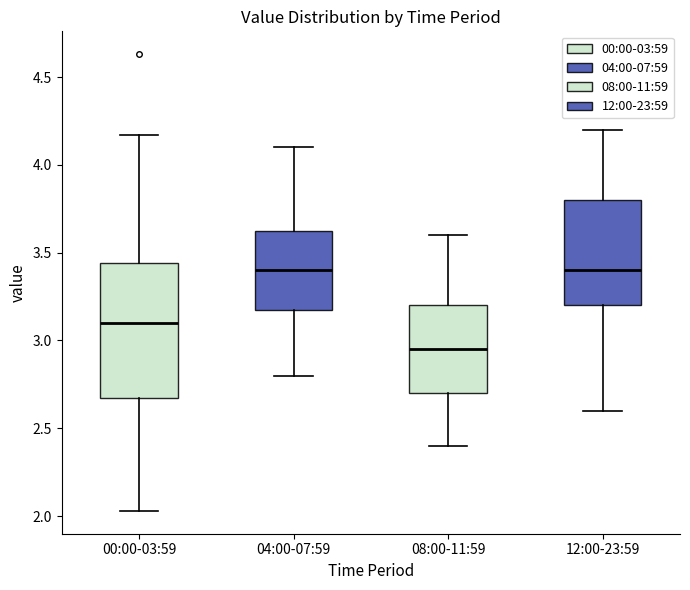

Where is the lower edge of the box for 04:00-07:59 on the y-axis? The values are not printed on the chart, so give them approximately, as read against the axis.

3.20